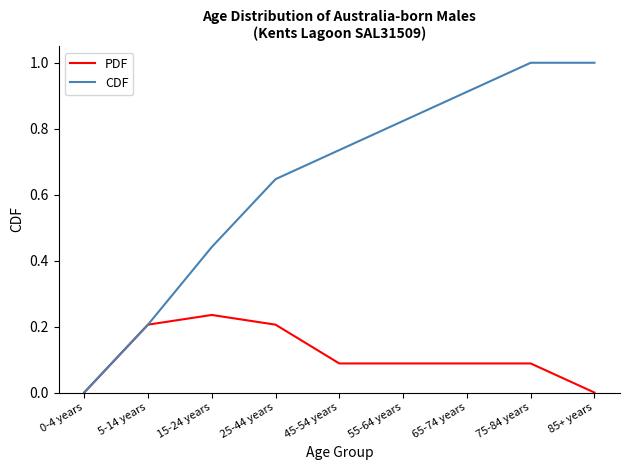

True or false: PDF has a value of 0.2 at 15-24 years.

True